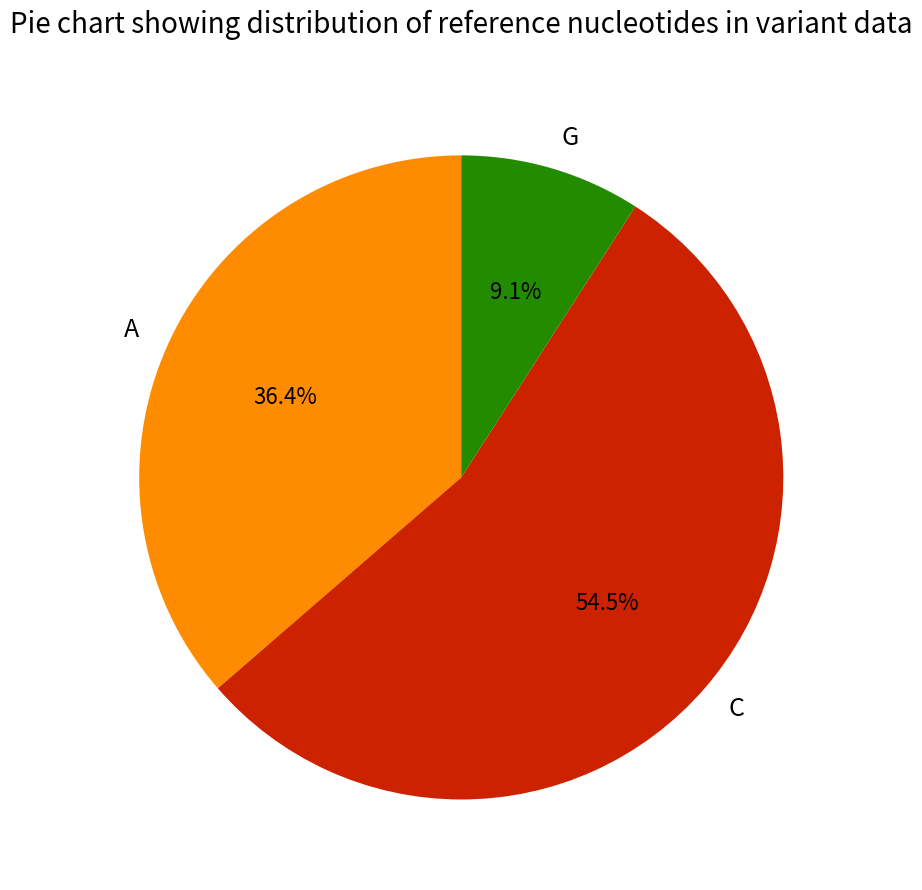

Is there any slice that represents more than half of the pie?

Yes